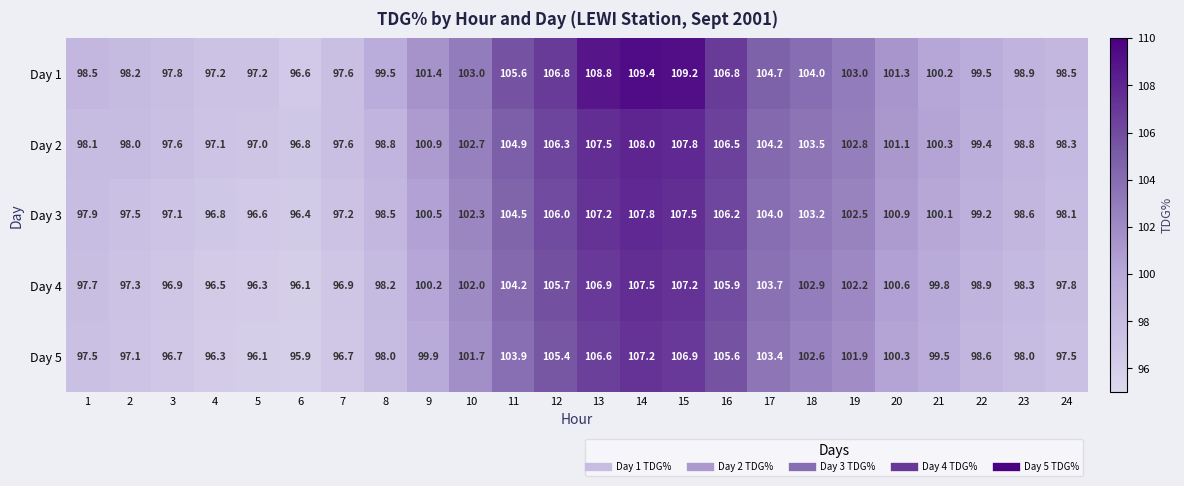

At how many categories does at least one series exceed 98?

19